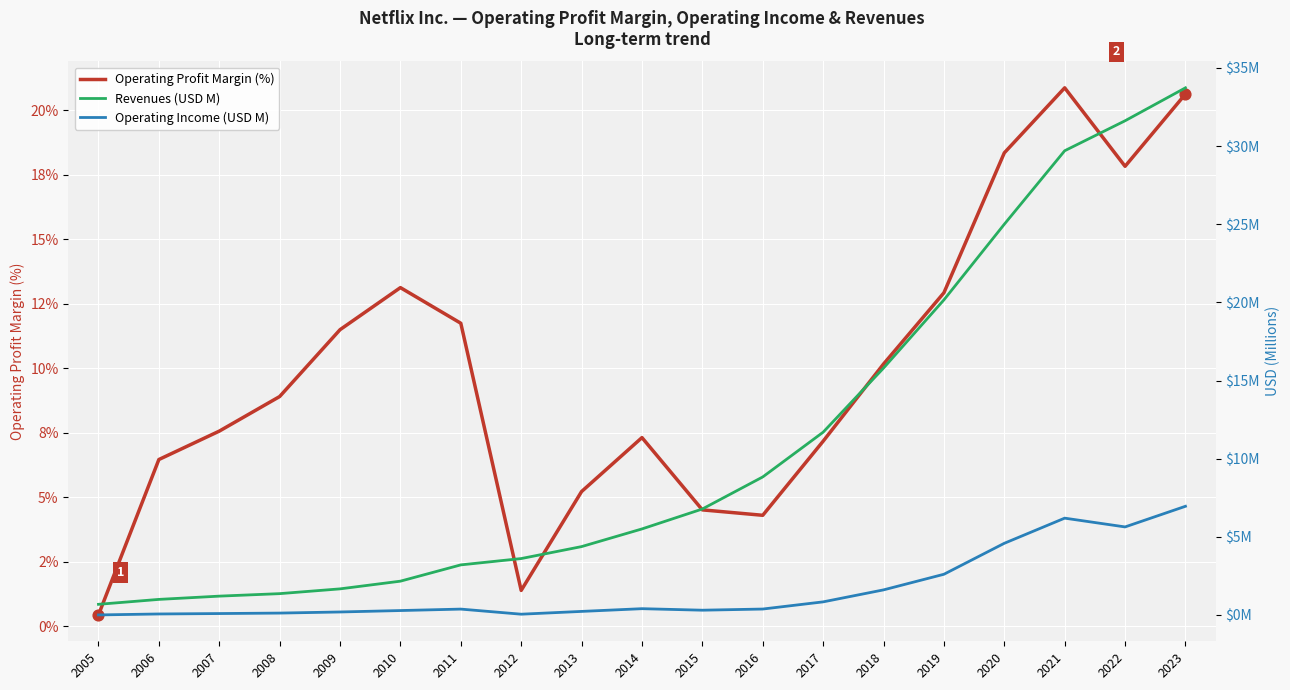

Which series contains the highest Y value?

Revenues (USD M)